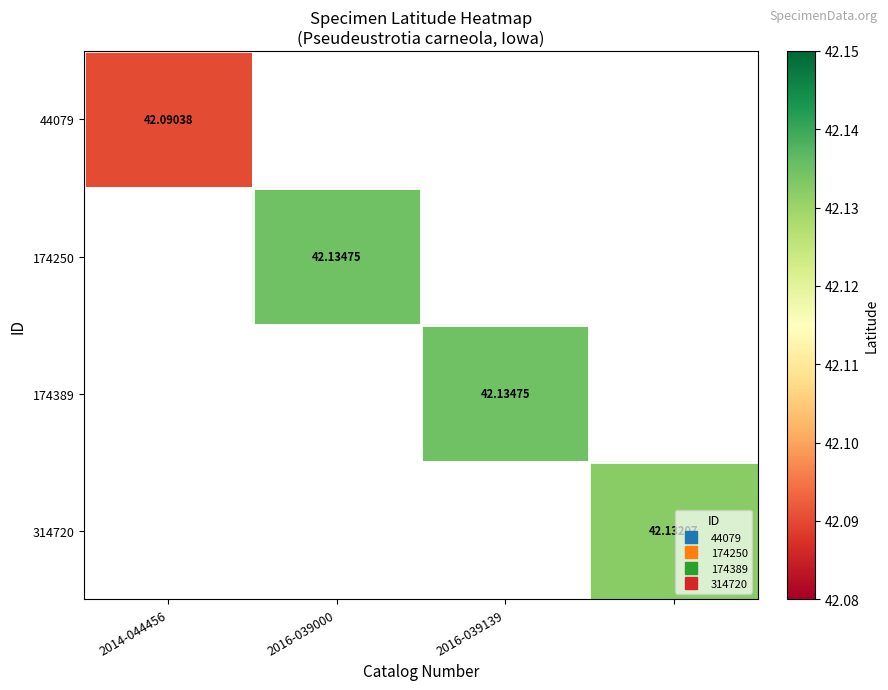

List the series in order of their peak value, lowest first.

44079, 174250, 174389, 314720